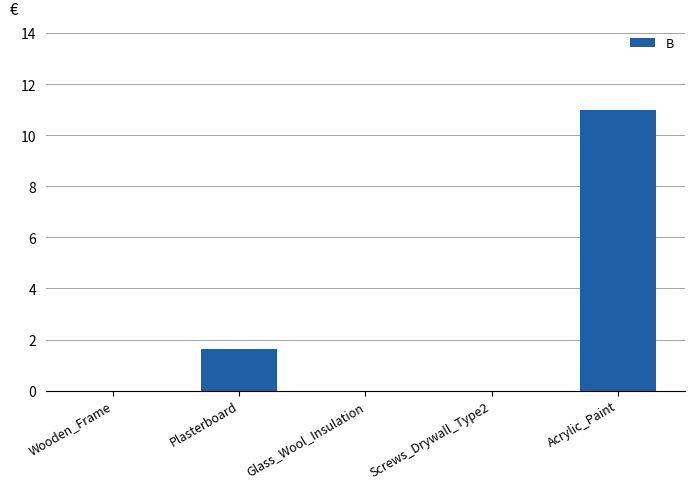

Are the bars horizontal?

No